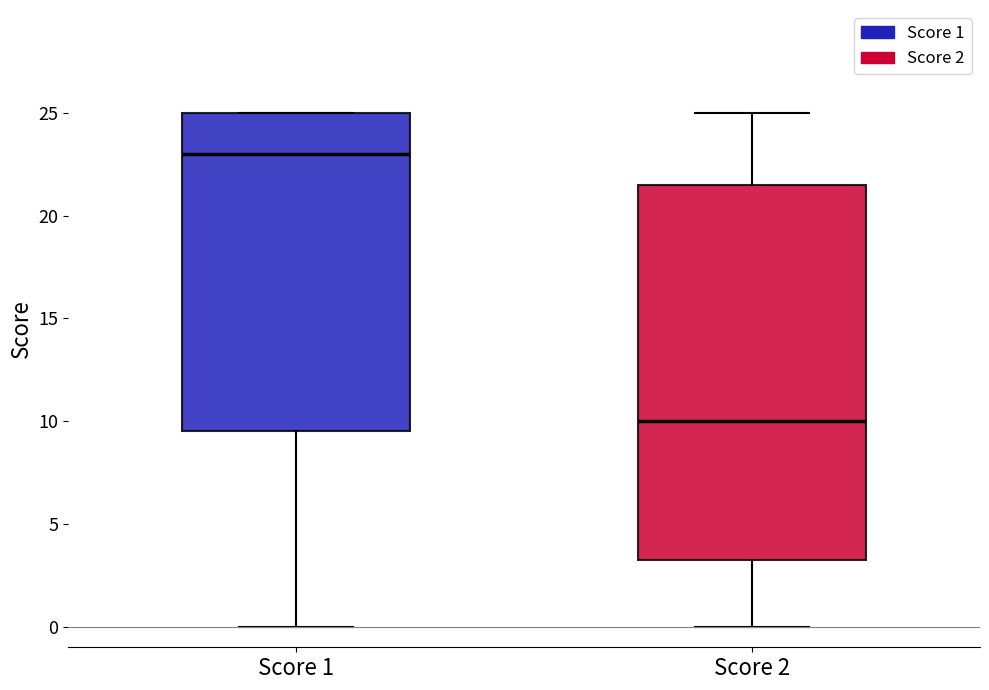

Comparing the boxes themselves (not the whiskers), which one is the tallest?

Score 2